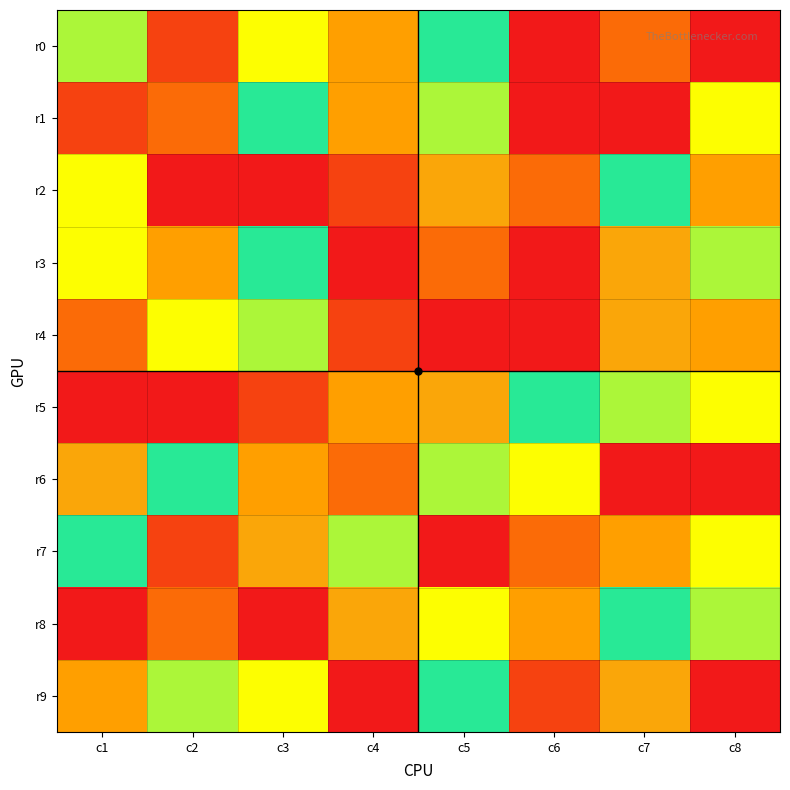

What is the total value across all series at c1?

50